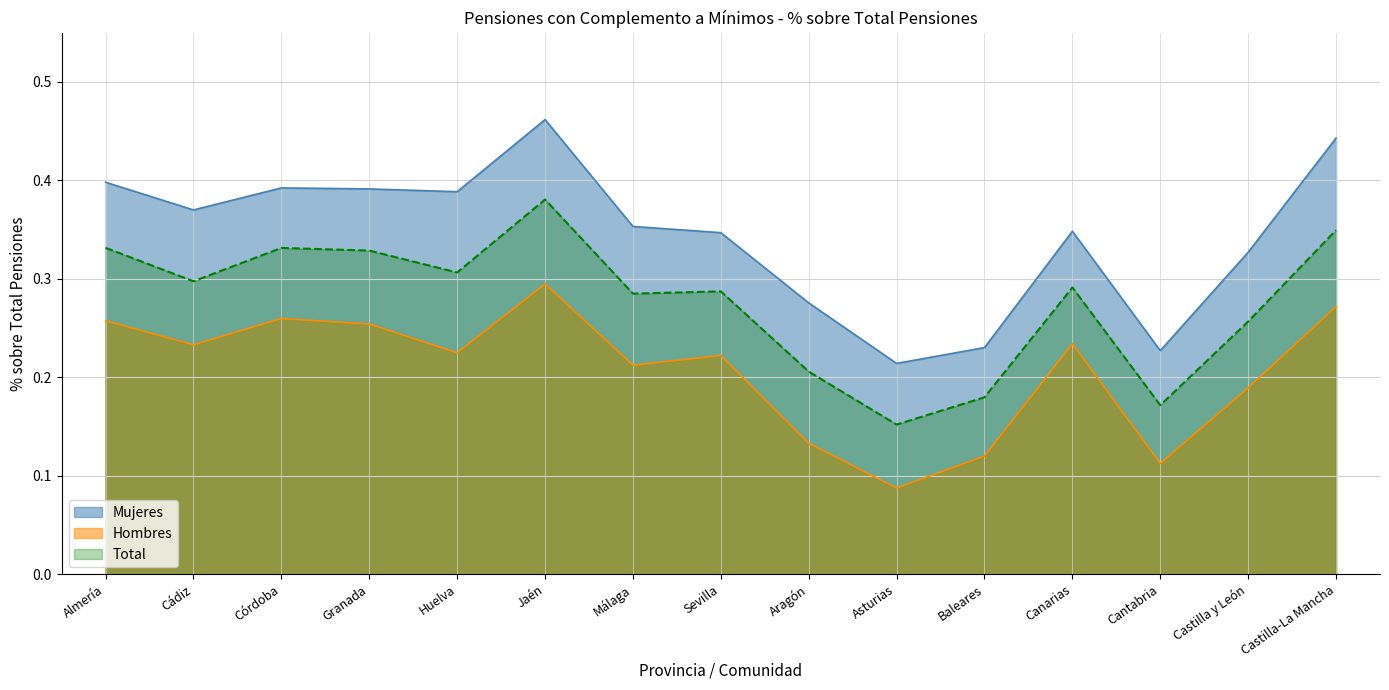

Reading right to left, what are all the values shown in this chart?

Mujeres: Castilla-La Mancha=0.4	Castilla y León=0.3	Cantabria=0.2	Canarias=0.3	Baleares=0.2	Asturias=0.2	Aragón=0.3	Sevilla=0.3	Málaga=0.4	Jaén=0.5	Huelva=0.4	Granada=0.4	Córdoba=0.4	Cádiz=0.4	Almería=0.4
Hombres: Castilla-La Mancha=0.3	Castilla y León=0.2	Cantabria=0.1	Canarias=0.2	Baleares=0.1	Asturias=0.1	Aragón=0.1	Sevilla=0.2	Málaga=0.2	Jaén=0.3	Huelva=0.2	Granada=0.3	Córdoba=0.3	Cádiz=0.2	Almería=0.3
Total: Castilla-La Mancha=0.3	Castilla y León=0.3	Cantabria=0.2	Canarias=0.3	Baleares=0.2	Asturias=0.2	Aragón=0.2	Sevilla=0.3	Málaga=0.3	Jaén=0.4	Huelva=0.3	Granada=0.3	Córdoba=0.3	Cádiz=0.3	Almería=0.3